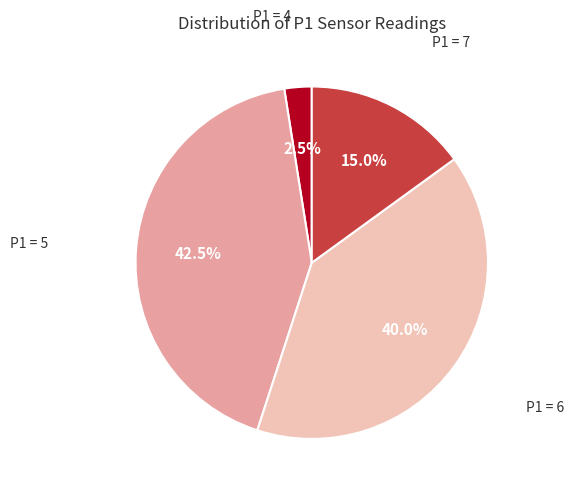

What percentage do P1 = 7 and P1 = 4 together represent?

17.5%